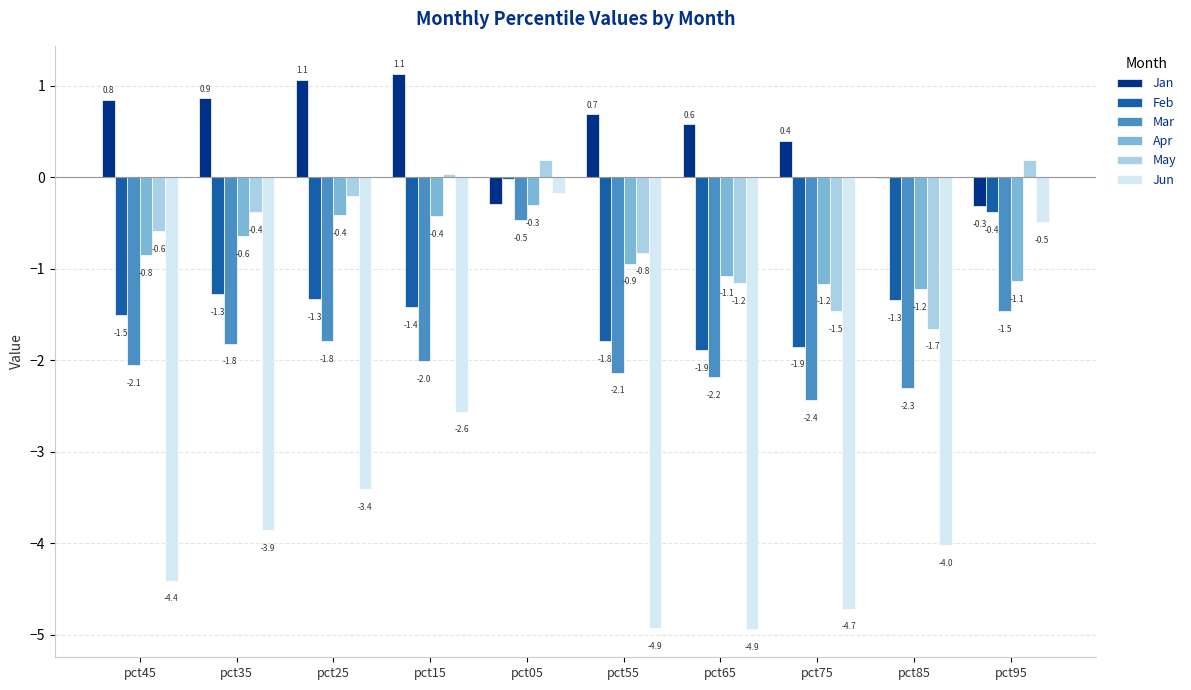

What is the approximate value of Apr at pct35?

-0.6